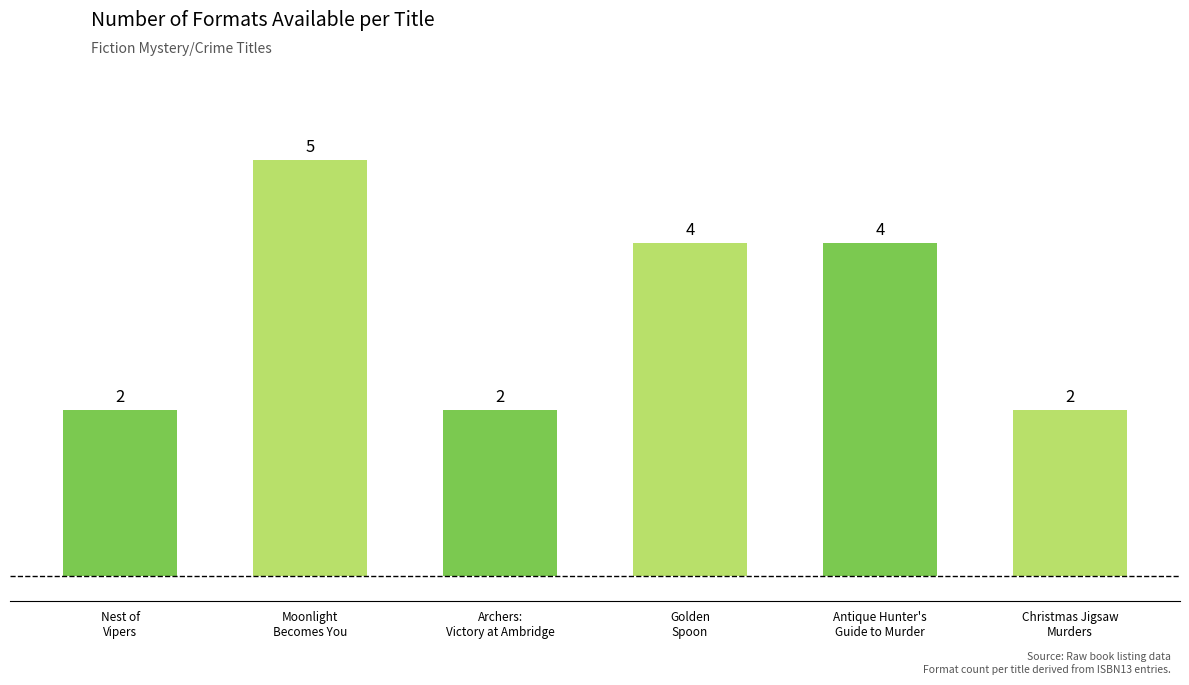

How many bars are there in total?

6